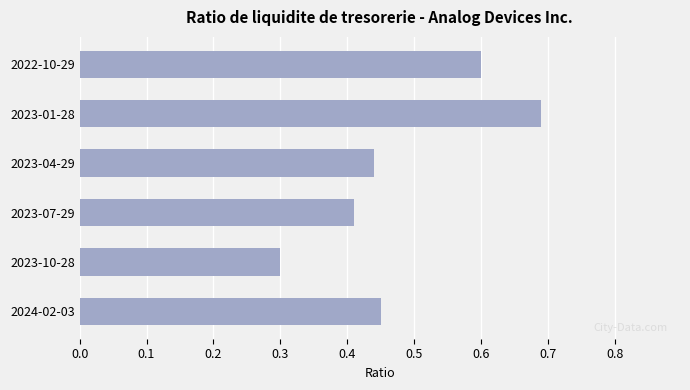

Which label corresponds to the smallest value in the chart?

2023-10-28